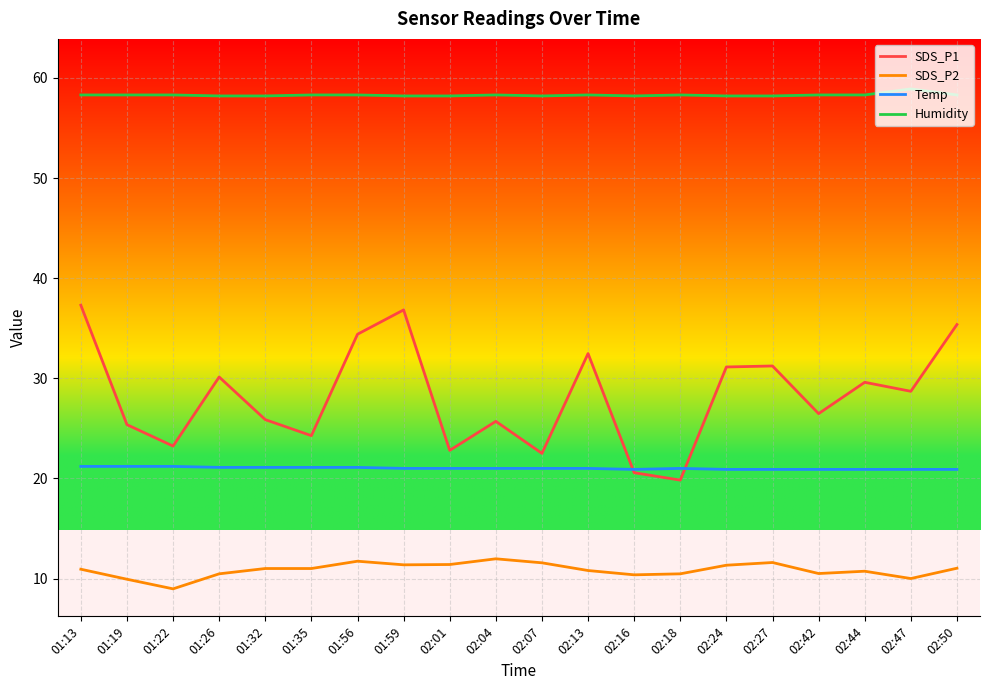

What position from the left is 01:19?

2